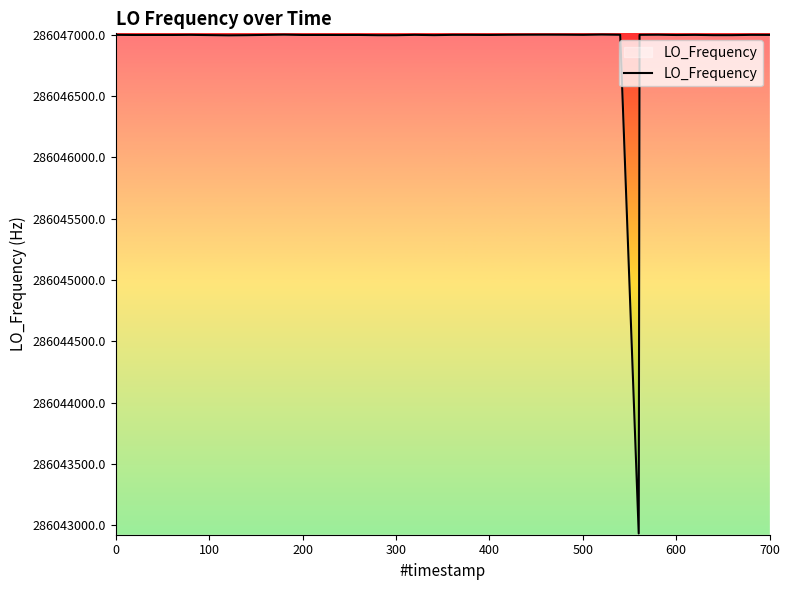

What is the smallest value displayed?

286042930.8